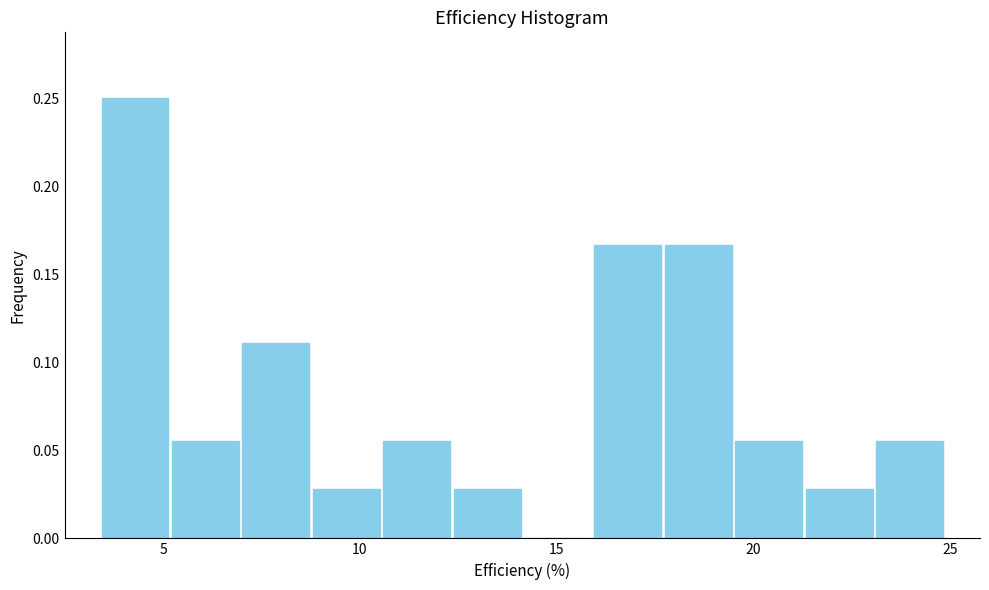

Around what value on the x-axis is the tallest bar? Give the approximate position of its centre, as read against the axis.

4.5